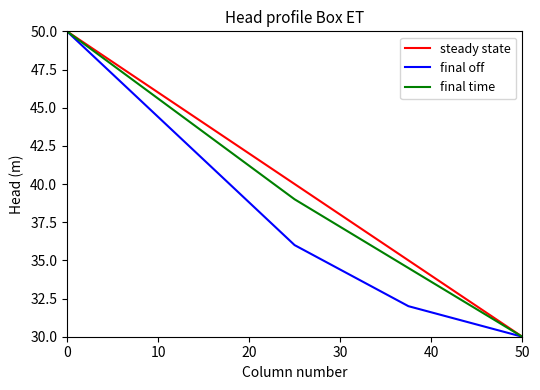

What is the lowest value of the final off series?

30.0